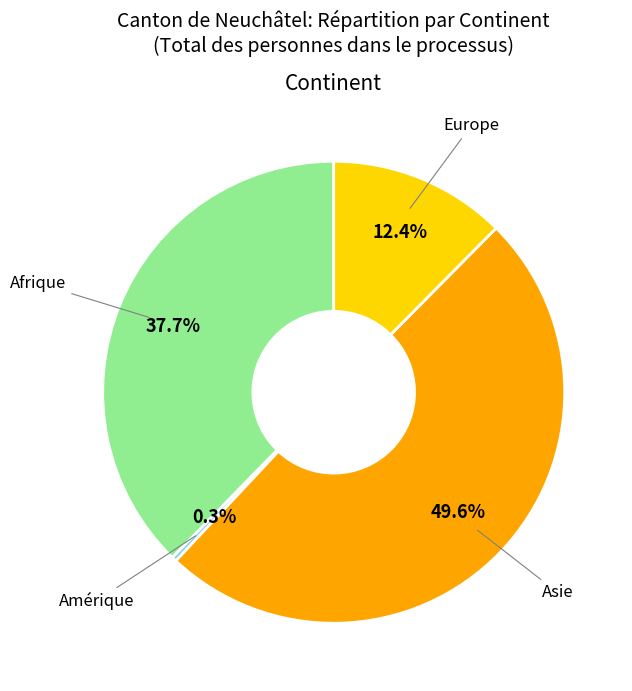

How many segments does this pie chart have?

4